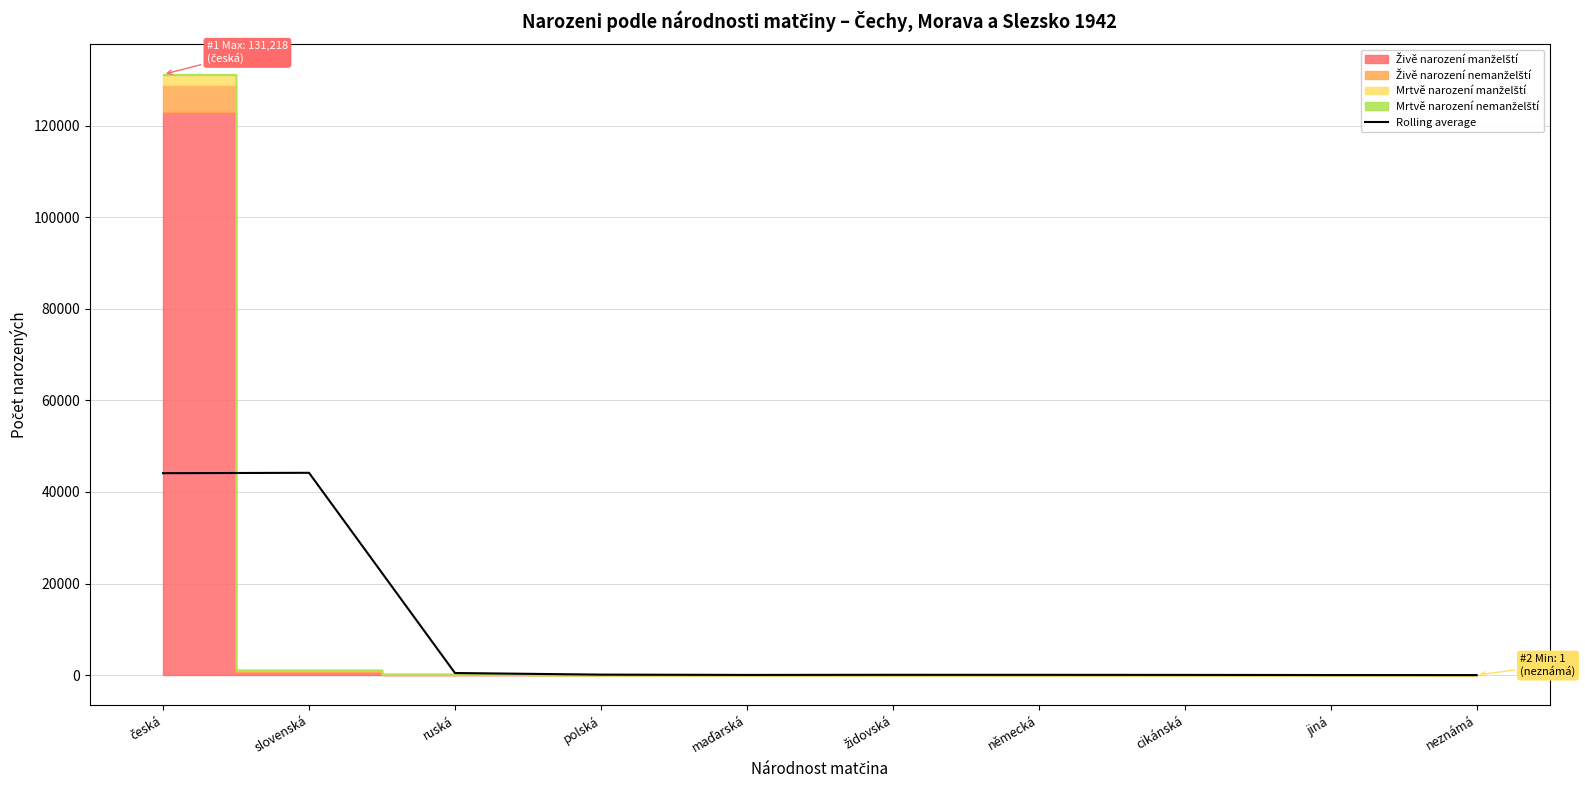

Reading right to left, extract all data points from this chart.

neznámá=10.3	jiná=17.7	cikánská=48.7	německá=60.3	židovská=68.0	maďarská=43.0	polská=107.3	ruská=458.0	slovenská=44191.0	česká=44105.0